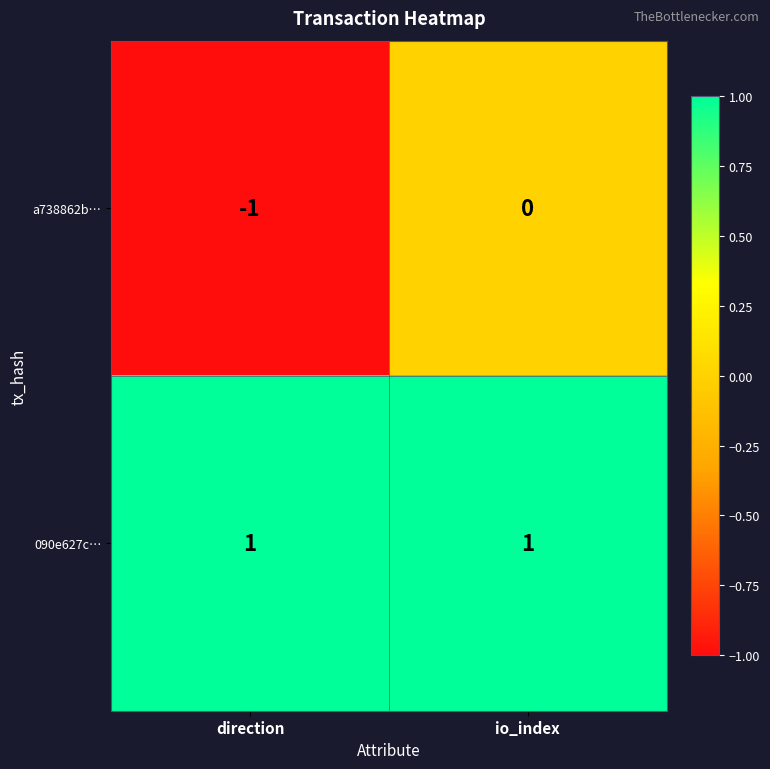

Reading right to left, transcribe all the data shown in this chart.

a738862b…: 0	-1
090e627c…: 1	1